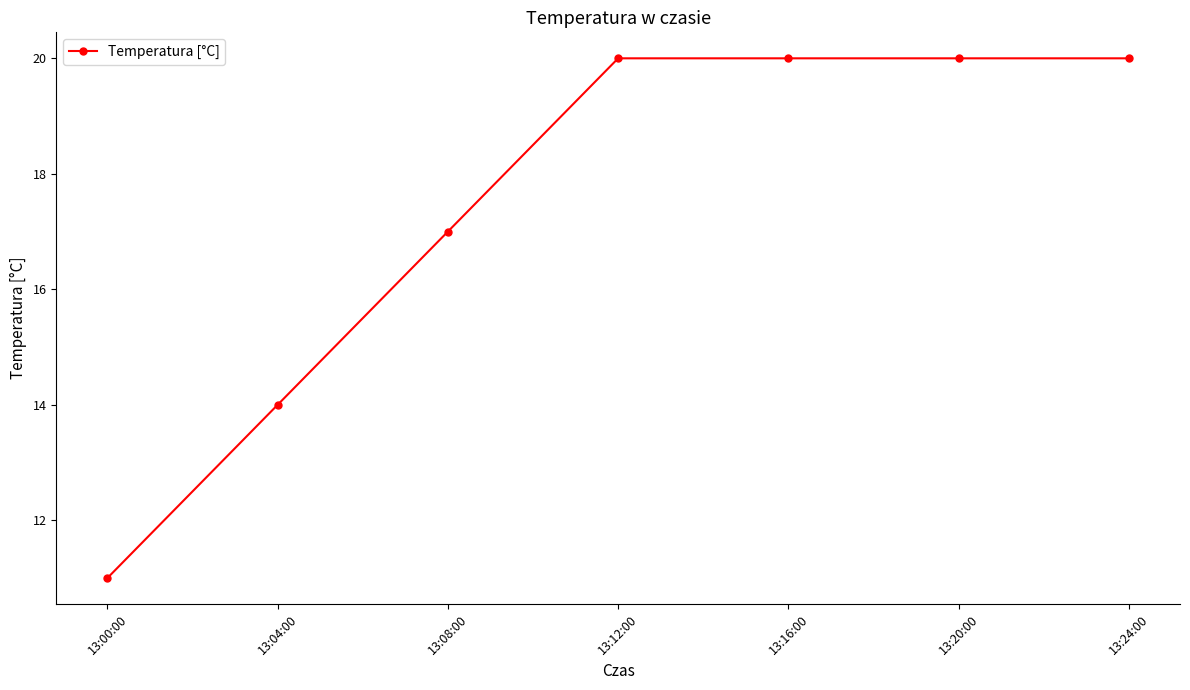

True or false: the data has more than 2 interior local peaks.

False